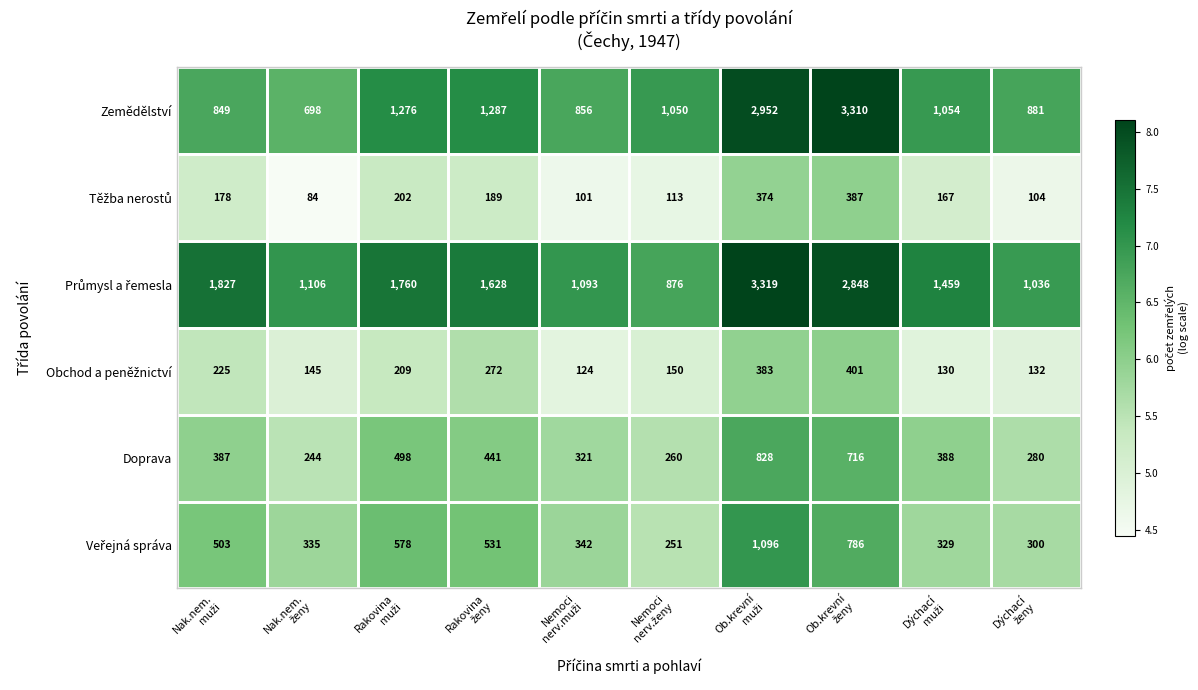

Which series has the largest range (max minus min)?

Zemědělství